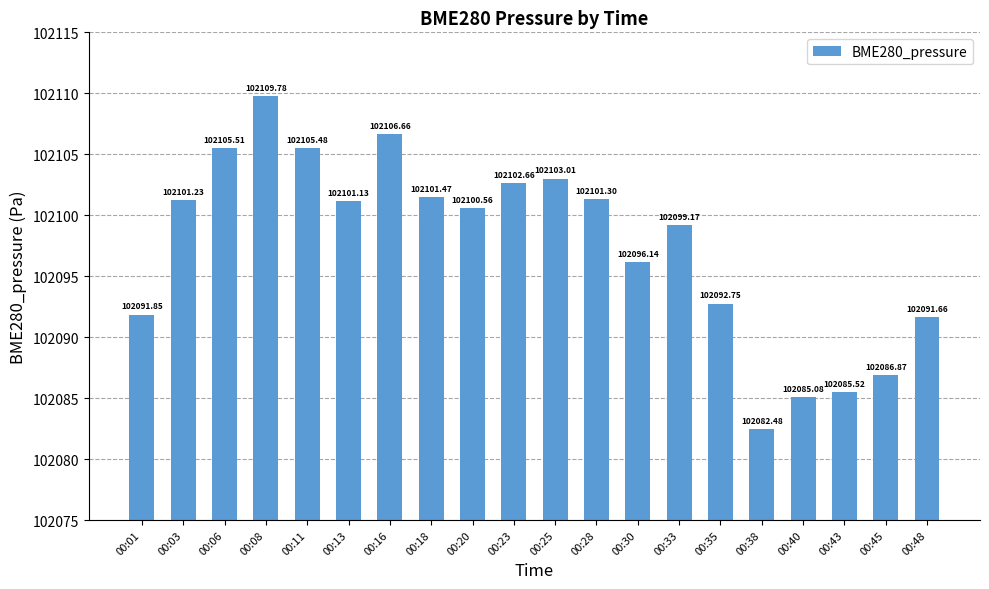

What is the sum of all values?

2041950.3